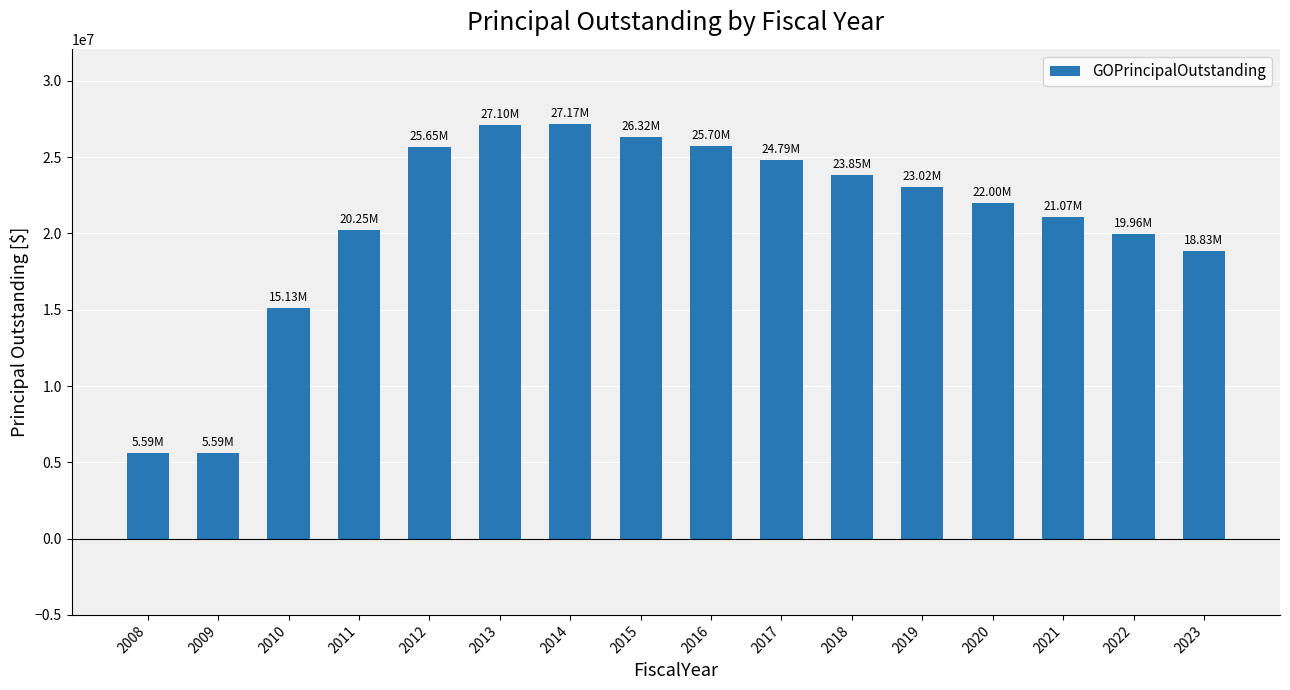

What is the change in value from 2011 to 2016?

+5455000